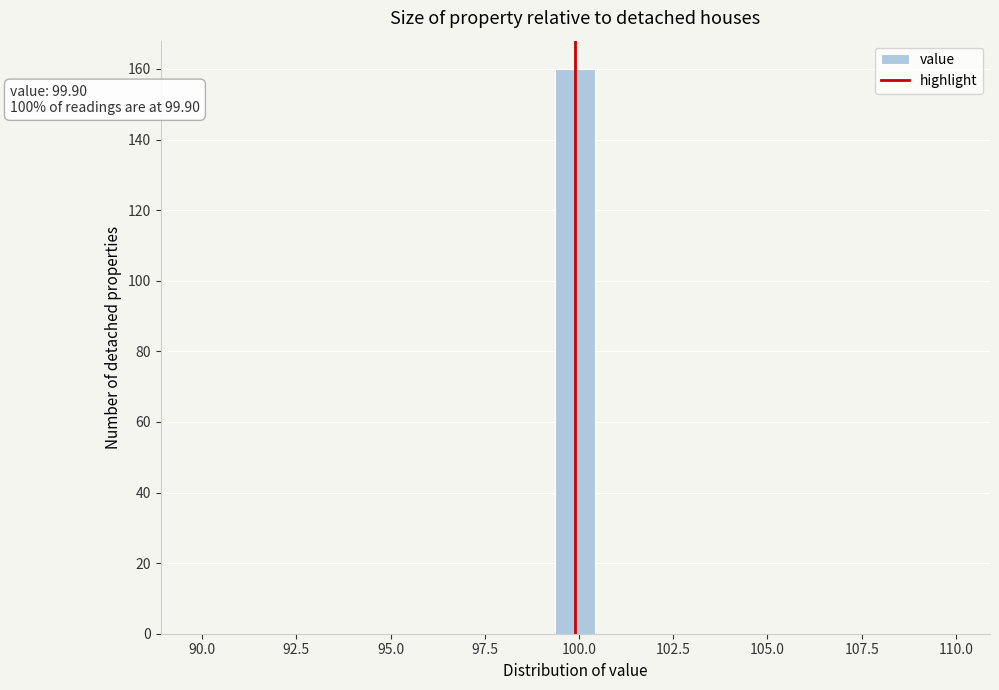

Read against the x-axis, roughly where is the centre of the tallest bar?

100.0